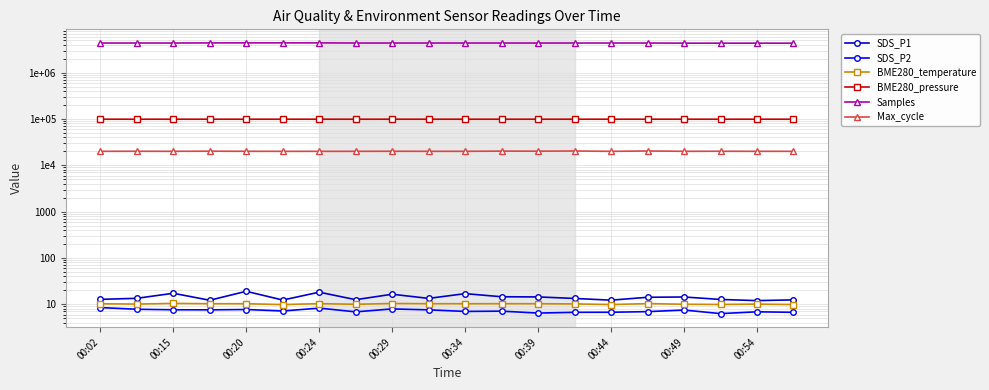

True or false: SDS_P1 has more than 1 interior local peaks.

True